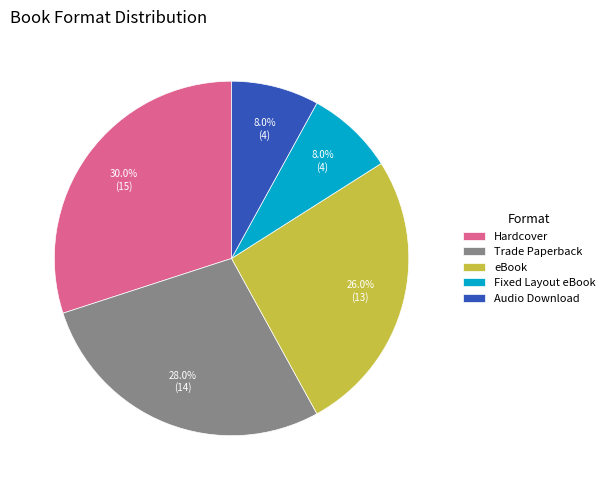

Is the sum of eBook and Hardcover greater than half?

Yes